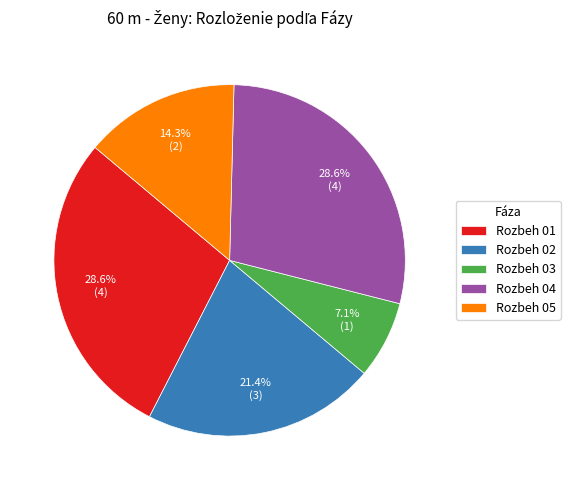

Is Rozbeh 05 the majority of the pie?

No